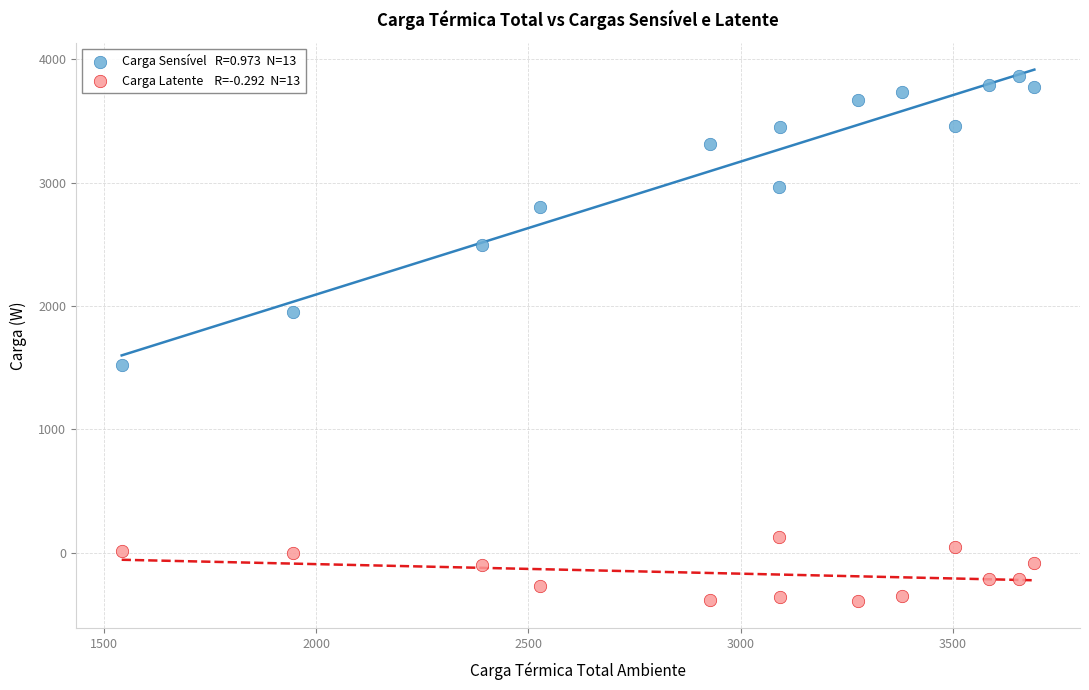

Across all data points, what is the range of Y values (max minus min)?

4262.5